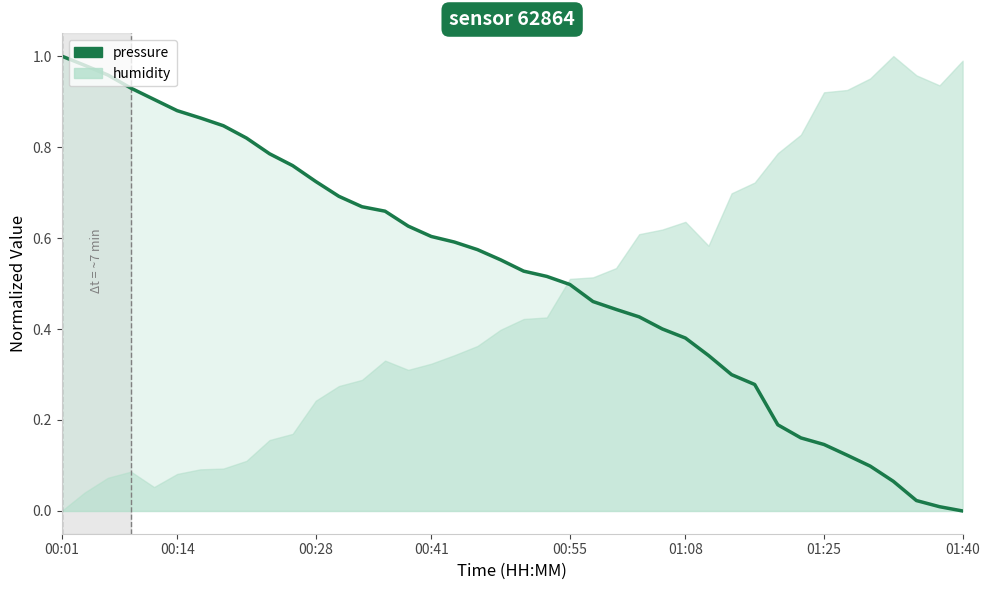

True or false: the data has more than 2 interior local peaks.

False